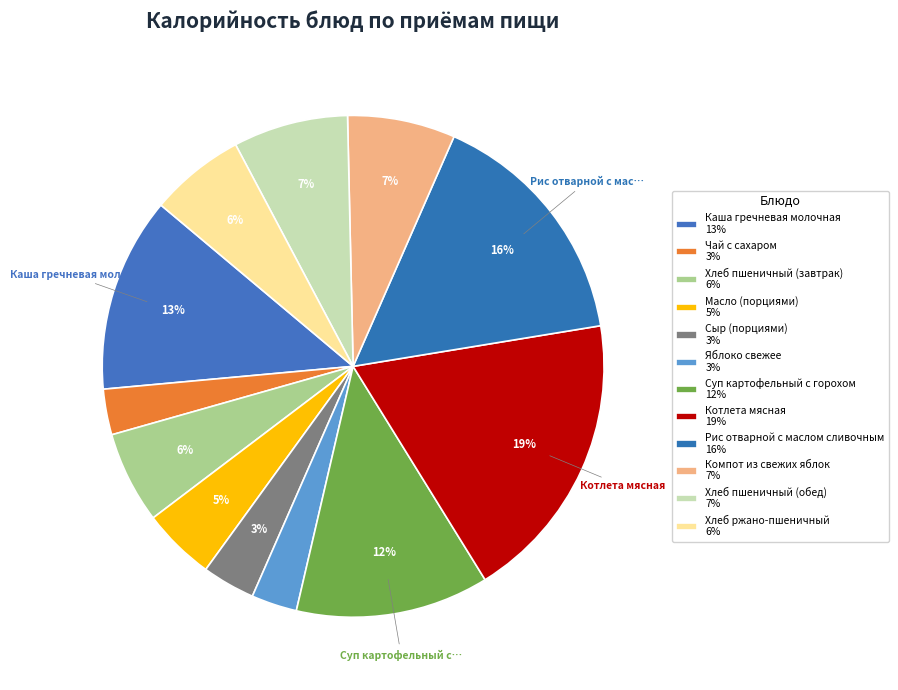

How many segments does this pie chart have?

12